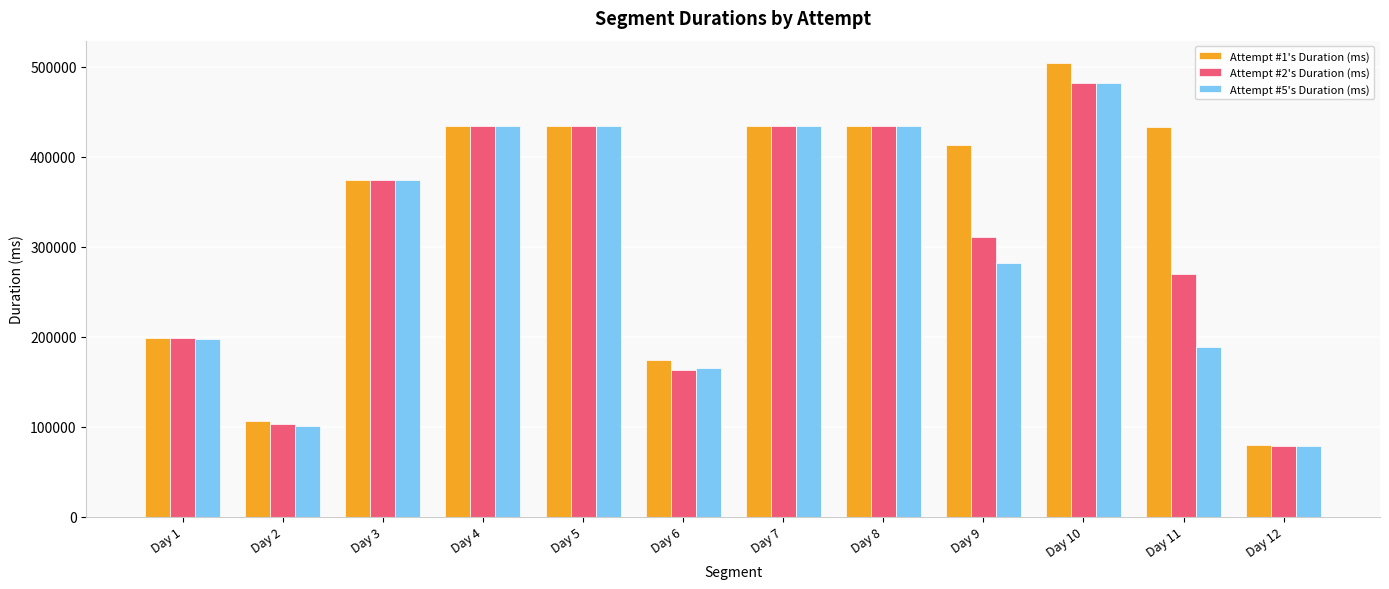

Which label corresponds to the largest value in the chart?

Day 10